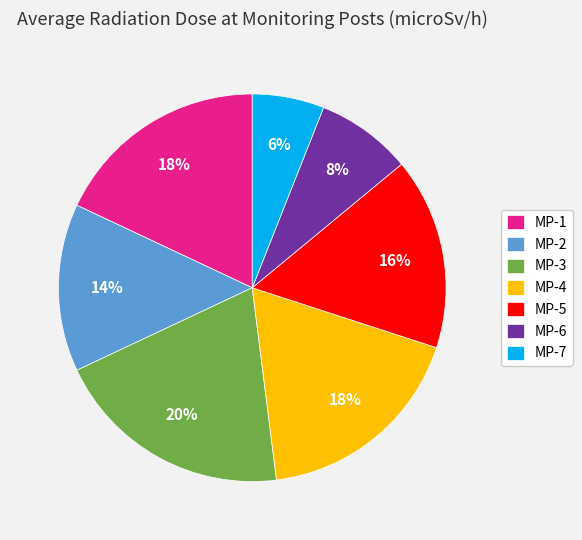

Is MP-6 the majority of the pie?

No